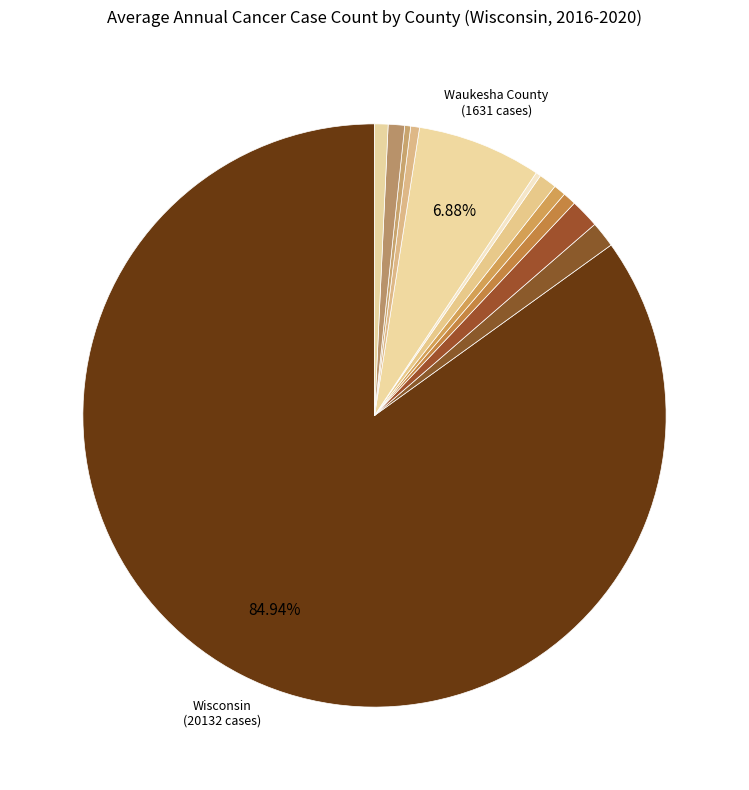

Which category accounts for the majority?

Wisconsin